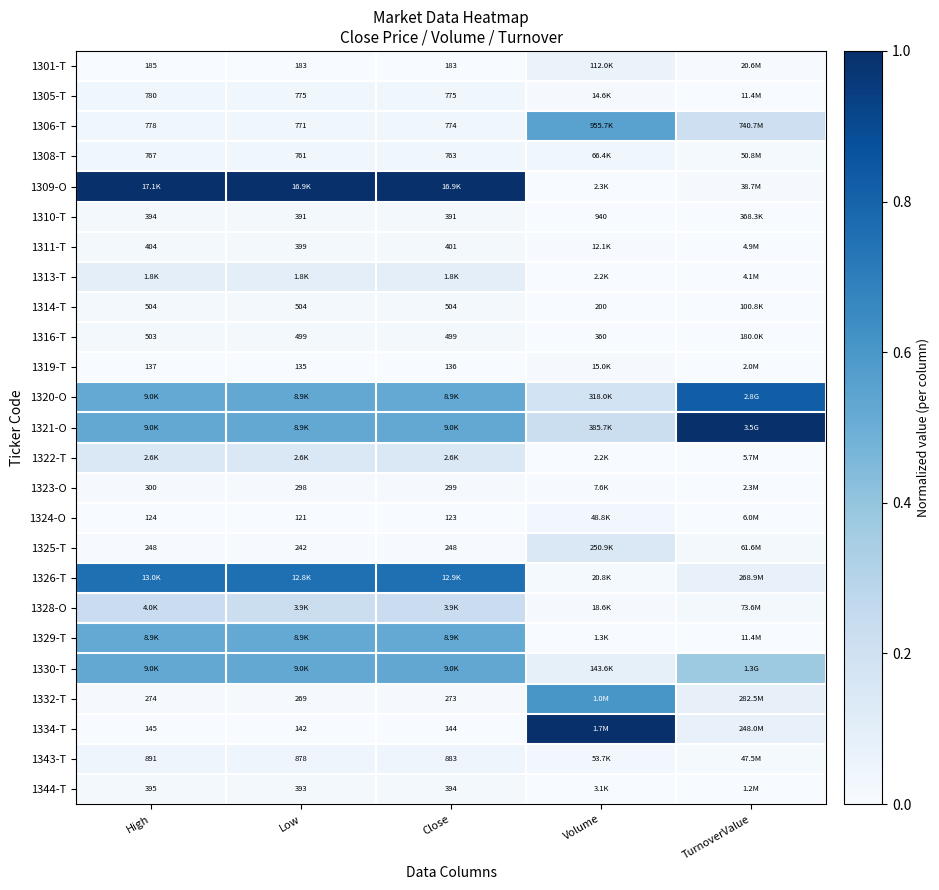

Which has a higher value, Low or TurnoverValue?

TurnoverValue